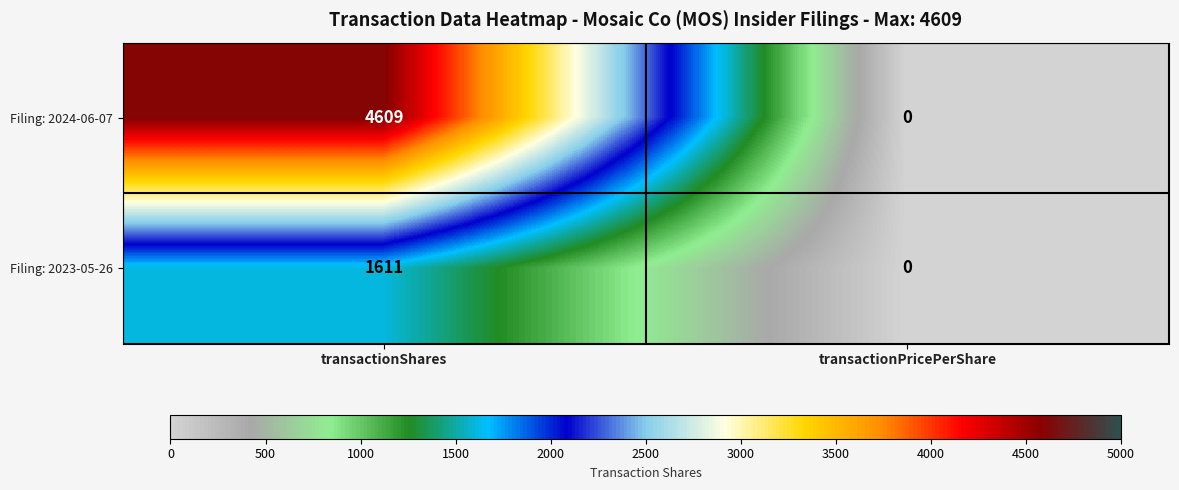

What is the sum of all Filing: 2023-05-26 values?

1611